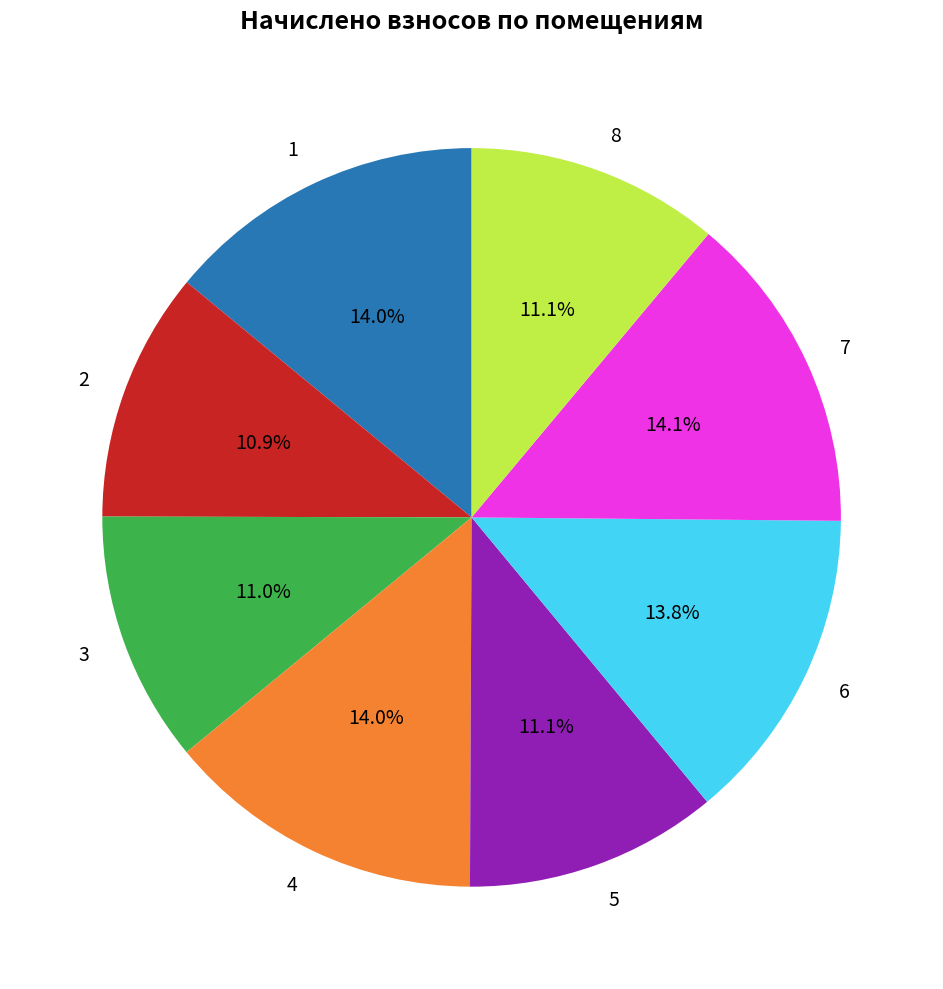

Does any single category account for the majority?

No